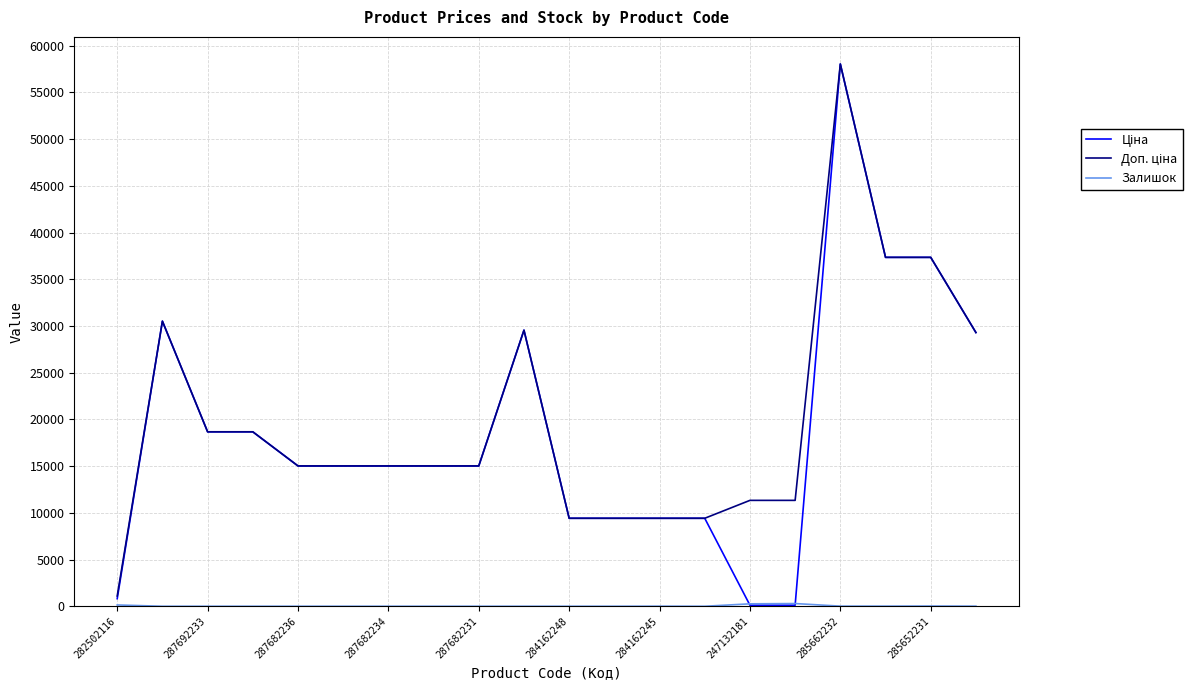

What is the maximum value shown in the chart?

58037.0